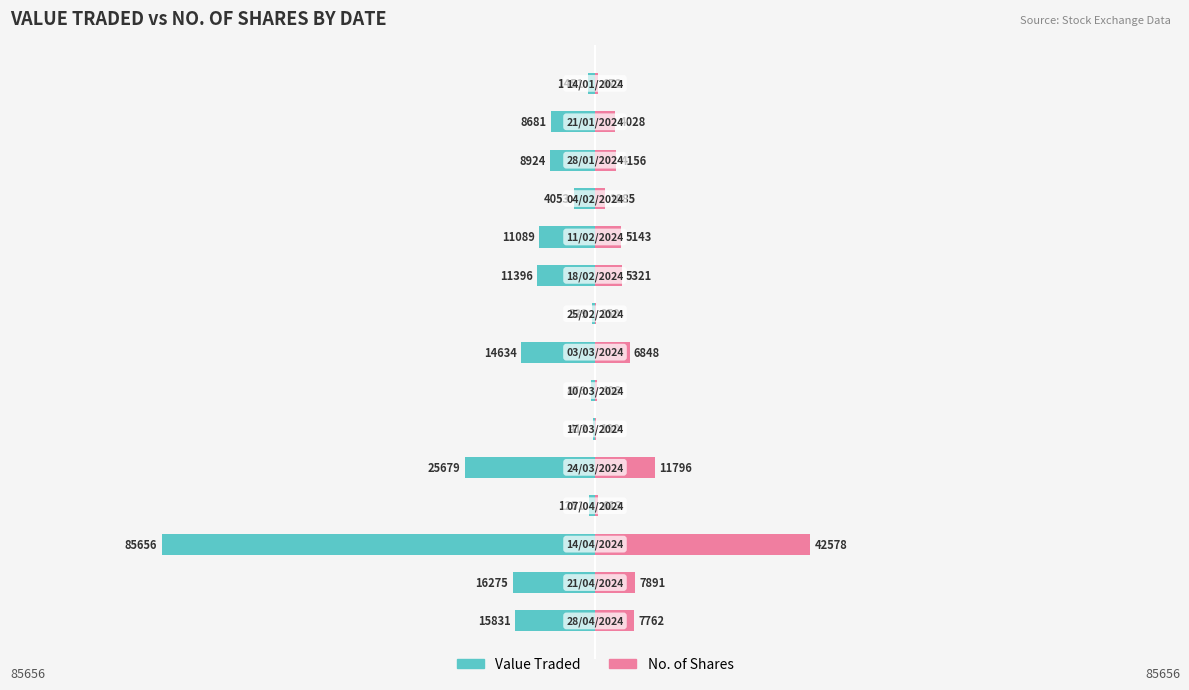

Between 0 and 100000, which is larger?

100000